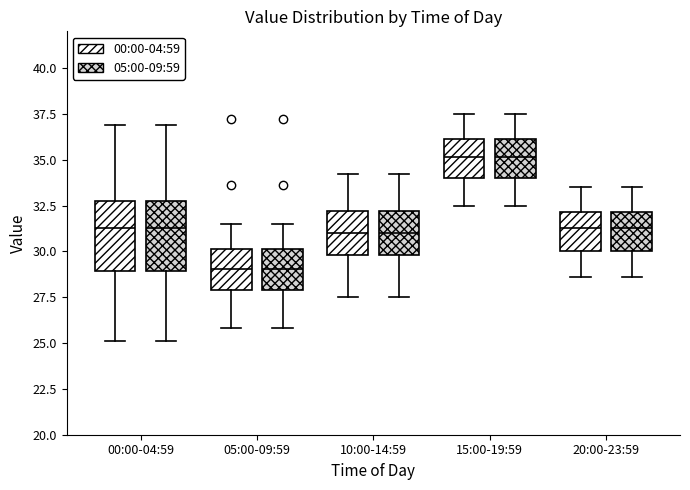

Reading left to right, transcribe this box plot: for each box, give where its median line is, the range the box spans, and where its two whiskers end, as read against the y-axis. The values are not printed on the chart, so give them approximately, as read against the axis.

00:00-04:59 (00:00-04:59): median 31.5, box 29.0 to 32.5, whiskers 25.0 to 37.0
00:00-04:59 (05:00-09:59): median 31.5, box 29.0 to 32.5, whiskers 25.0 to 37.0
05:00-09:59 (00:00-04:59): median 29.0, box 28.0 to 30.0, whiskers 26.0 to 31.5
05:00-09:59 (05:00-09:59): median 29.0, box 28.0 to 30.0, whiskers 26.0 to 31.5
10:00-14:59 (00:00-04:59): median 31.0, box 30.0 to 32.0, whiskers 27.5 to 34.0
10:00-14:59 (05:00-09:59): median 31.0, box 30.0 to 32.0, whiskers 27.5 to 34.0
15:00-19:59 (00:00-04:59): median 35.0, box 34.0 to 36.0, whiskers 32.5 to 37.5
15:00-19:59 (05:00-09:59): median 35.0, box 34.0 to 36.0, whiskers 32.5 to 37.5
20:00-23:59 (00:00-04:59): median 31.5, box 30.0 to 32.0, whiskers 28.5 to 33.5
20:00-23:59 (05:00-09:59): median 31.5, box 30.0 to 32.0, whiskers 28.5 to 33.5